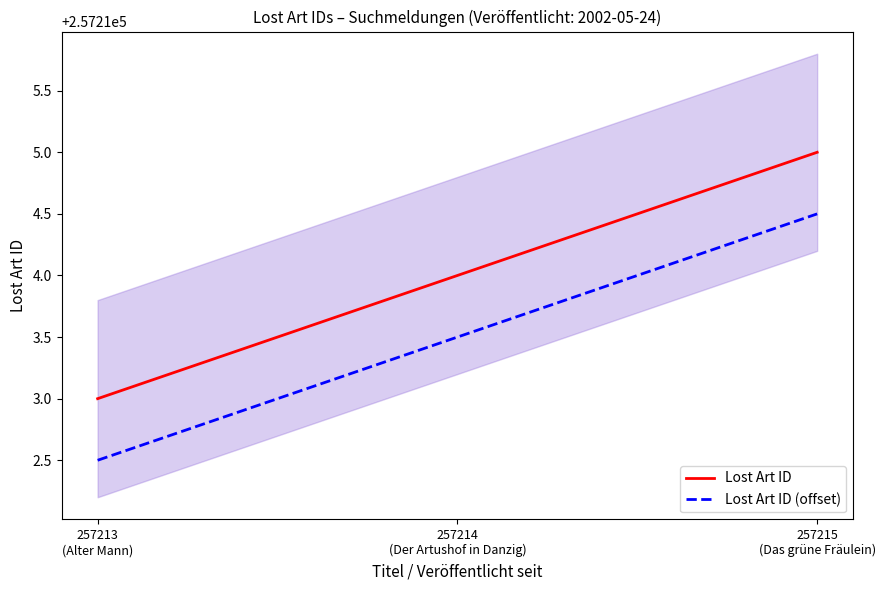

At 257213
(Alter Mann), list the series in order from smallest to largest.

Lost Art ID (offset), Lost Art ID